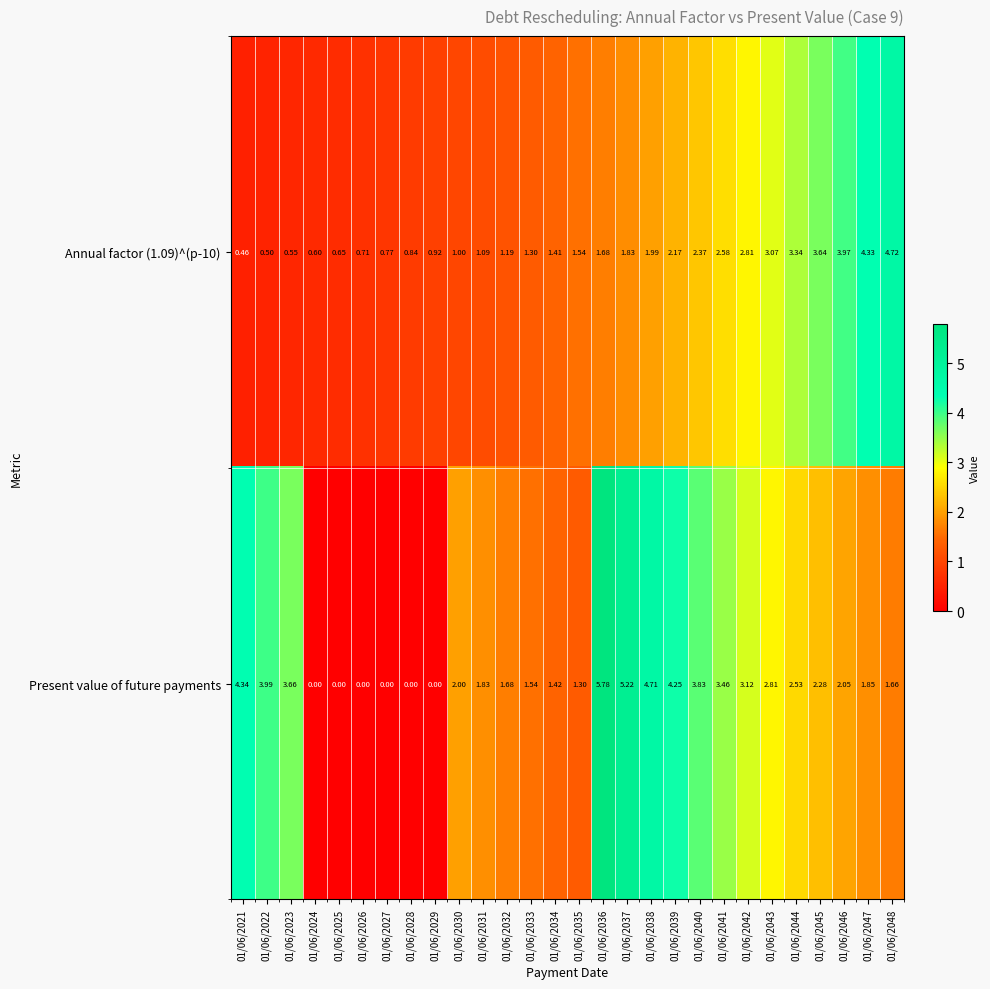

Which series changed the most between 01/06/2036 and 01/06/2045?

Present value of future payments